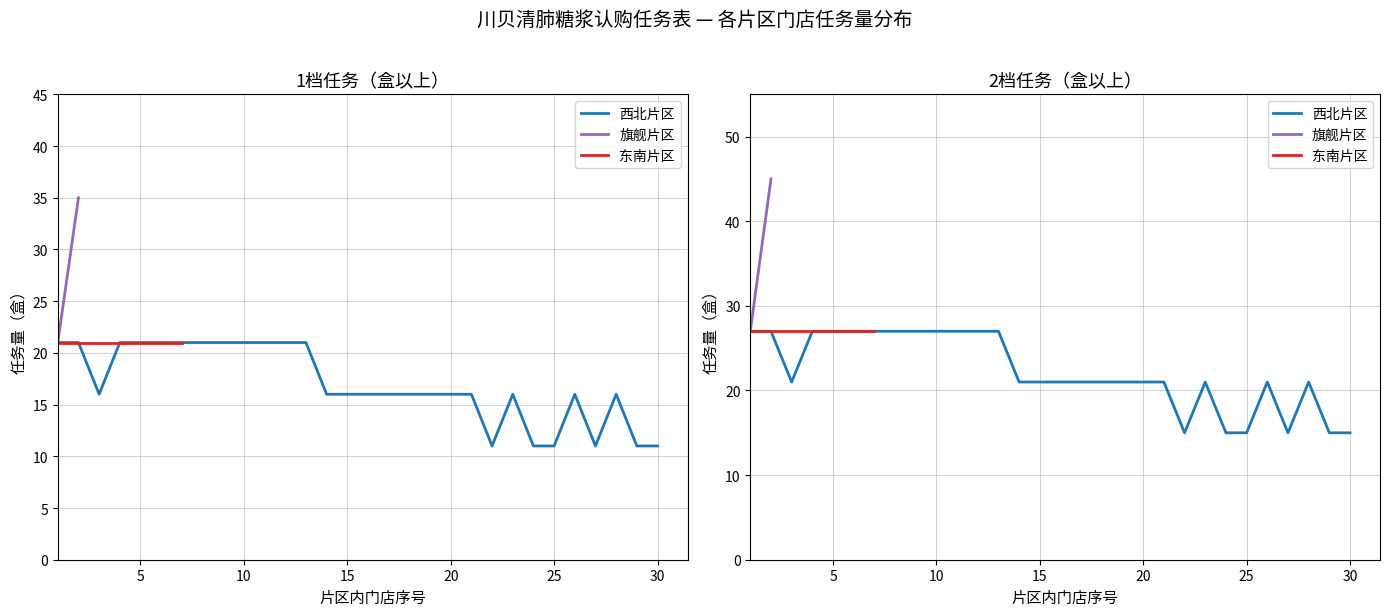

Is the value of 2档任务均值(盒以上) at 西北片区 greater than the value of 1档任务均值(盒以上) at 西北片区?

Yes